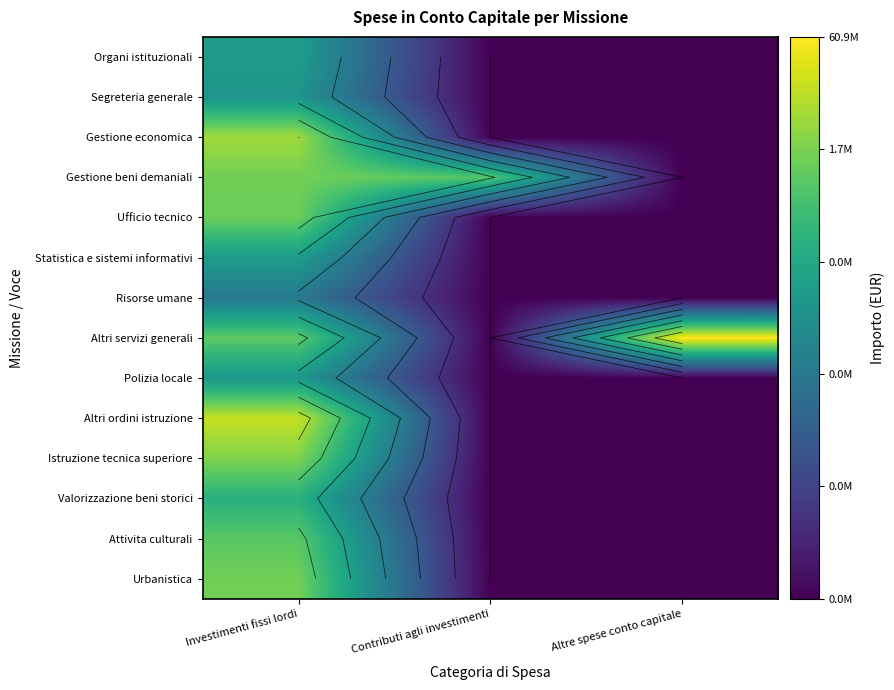

How many values in Segreteria generale are above zero?

1